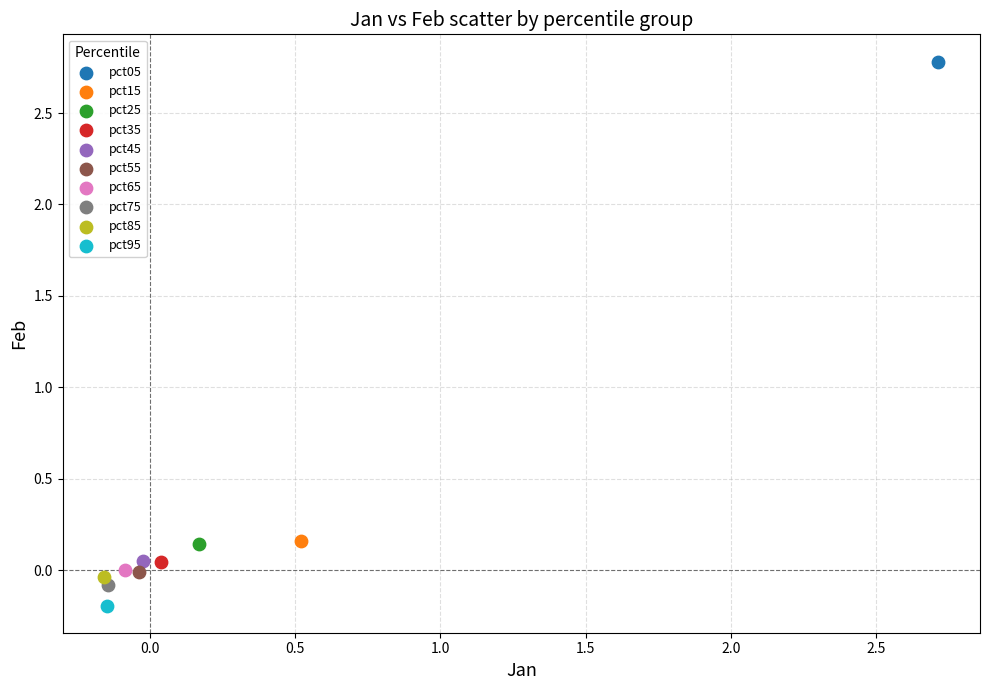

What are all the series names shown in the legend?

pct05, pct15, pct25, pct35, pct45, pct55, pct65, pct75, pct85, pct95